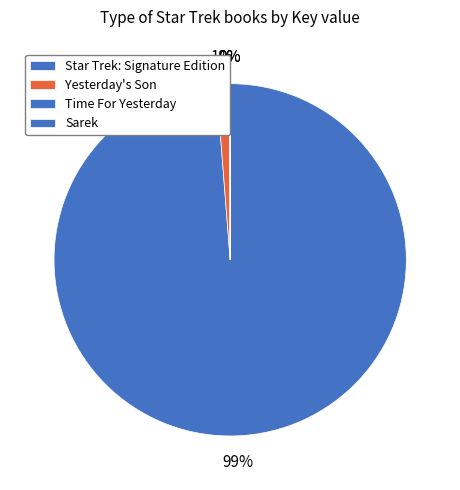

To the nearest percent, what portion does Star Trek: Signature Edition represent?

99%